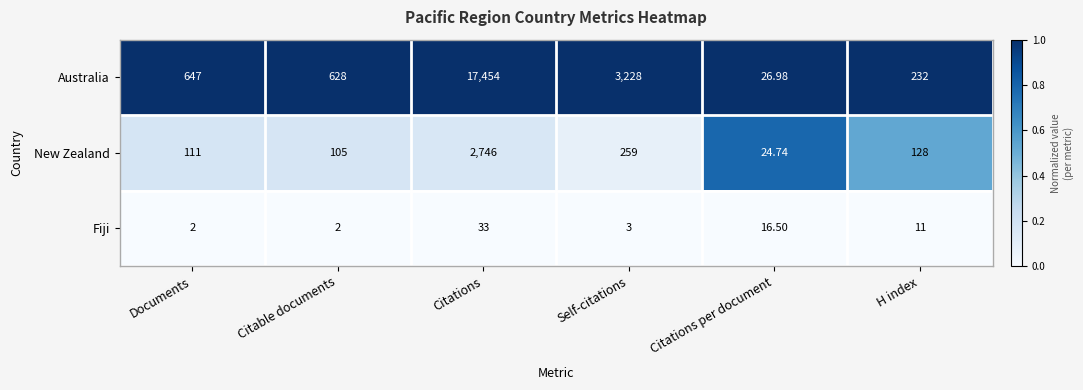

What is the greatest value displayed?

17454.0